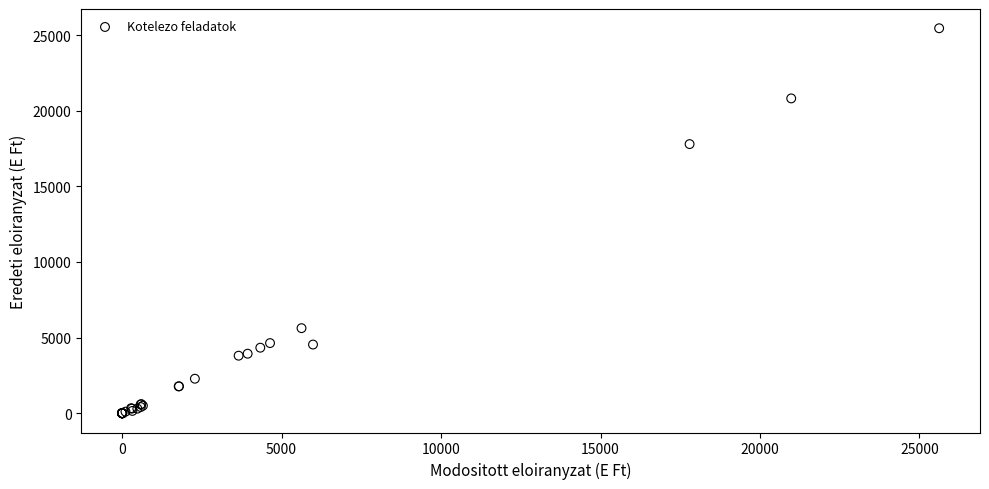

What Y value in the scatter plot is closest to 12724?

17792